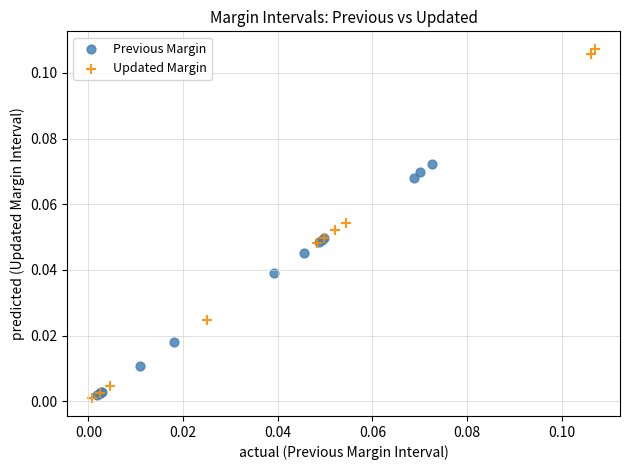

Which series contains the highest Y value?

Updated Margin